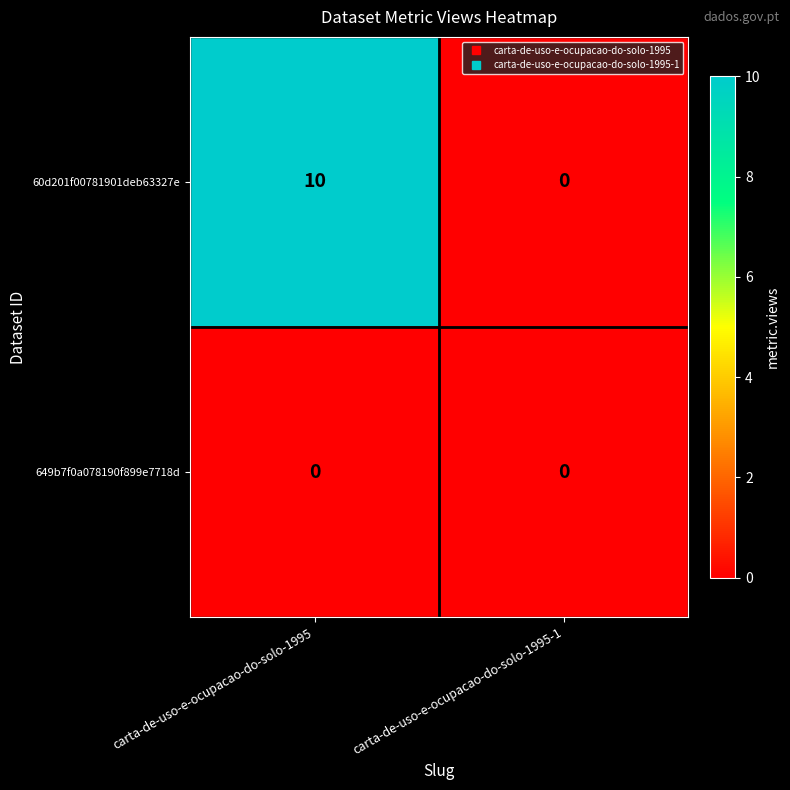

True or false: 649b7f0a078190f899e7718d has a value of 0 at carta-de-uso-e-ocupacao-do-solo-1995-1.

True